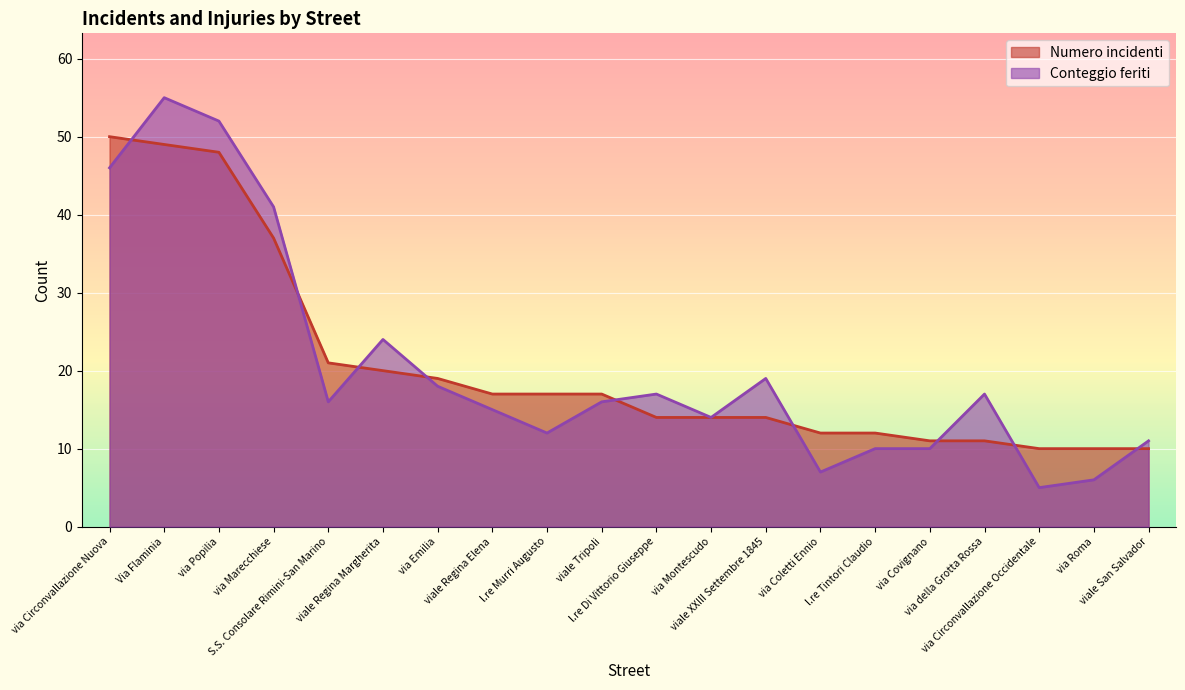

What is the spread (max minus min) of values at viale Regina Elena?

2